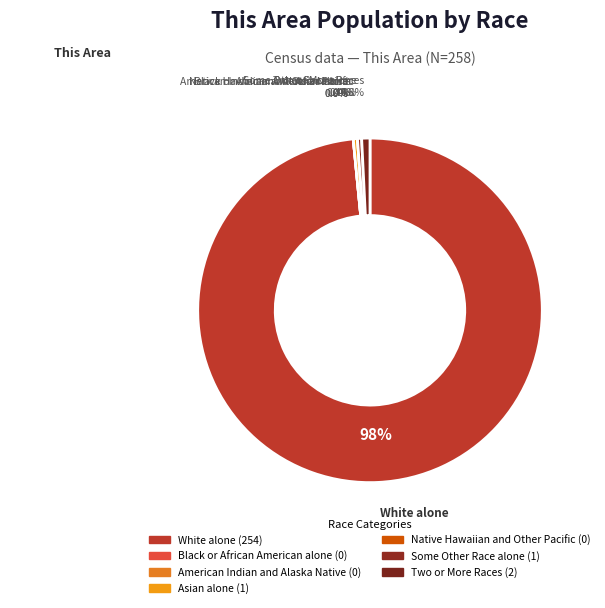

Between American Indian and Alaska Native and Asian alone, which is larger?

Asian alone